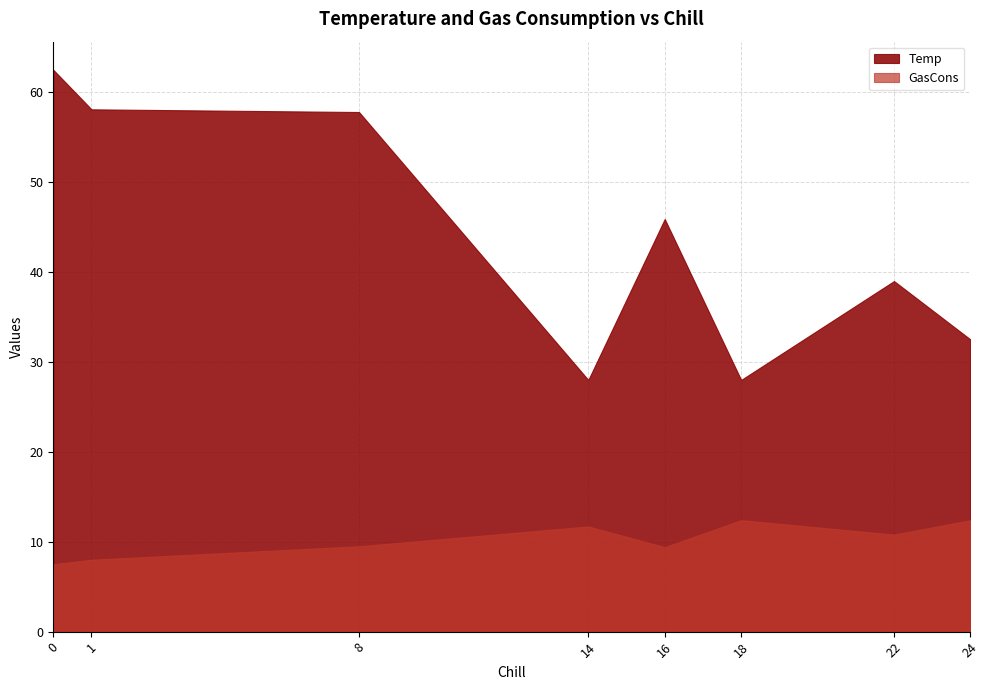

True or false: Temp has a value of 39.0 at 22.

True